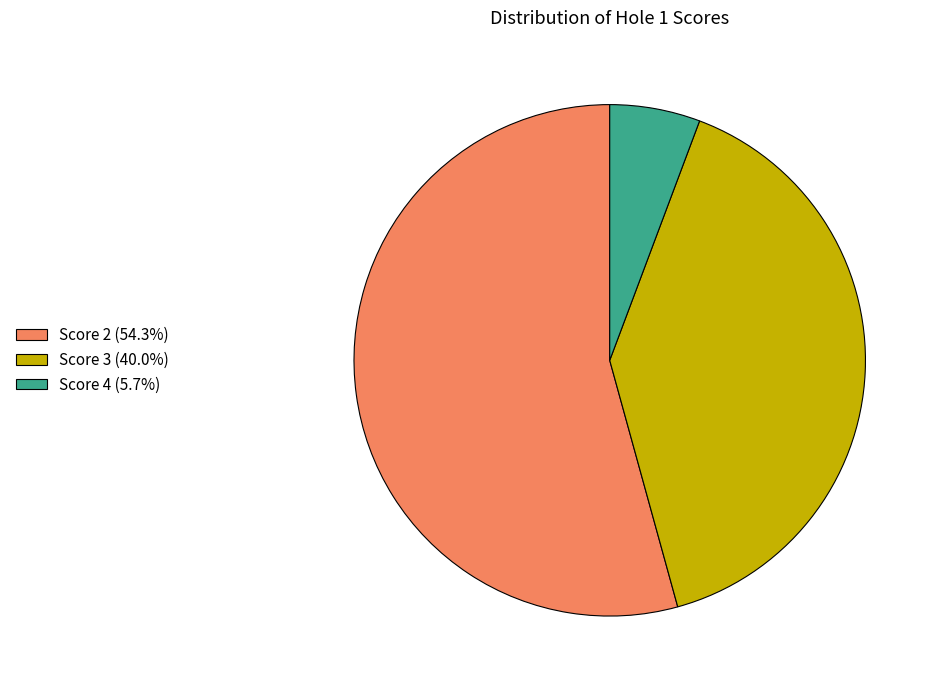

Approximately how many times larger is the value at Score 2 (54.3%) compared to Score 3 (40.0%)?

1.4